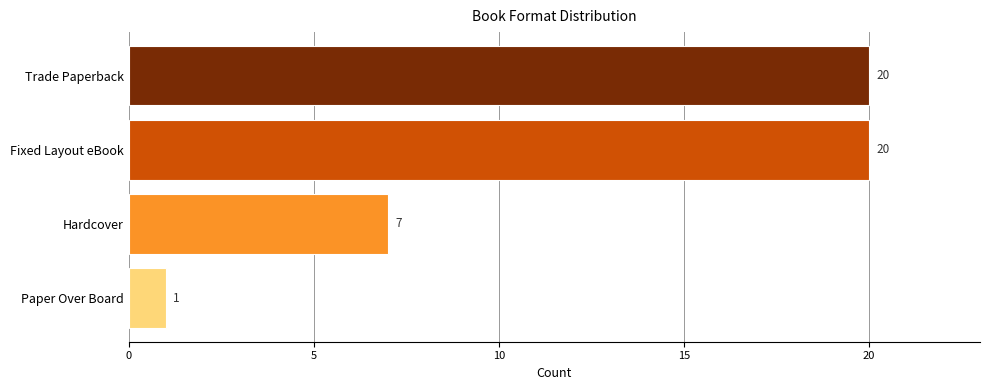

Between Trade Paperback and Paper Over Board, which is larger?

Trade Paperback